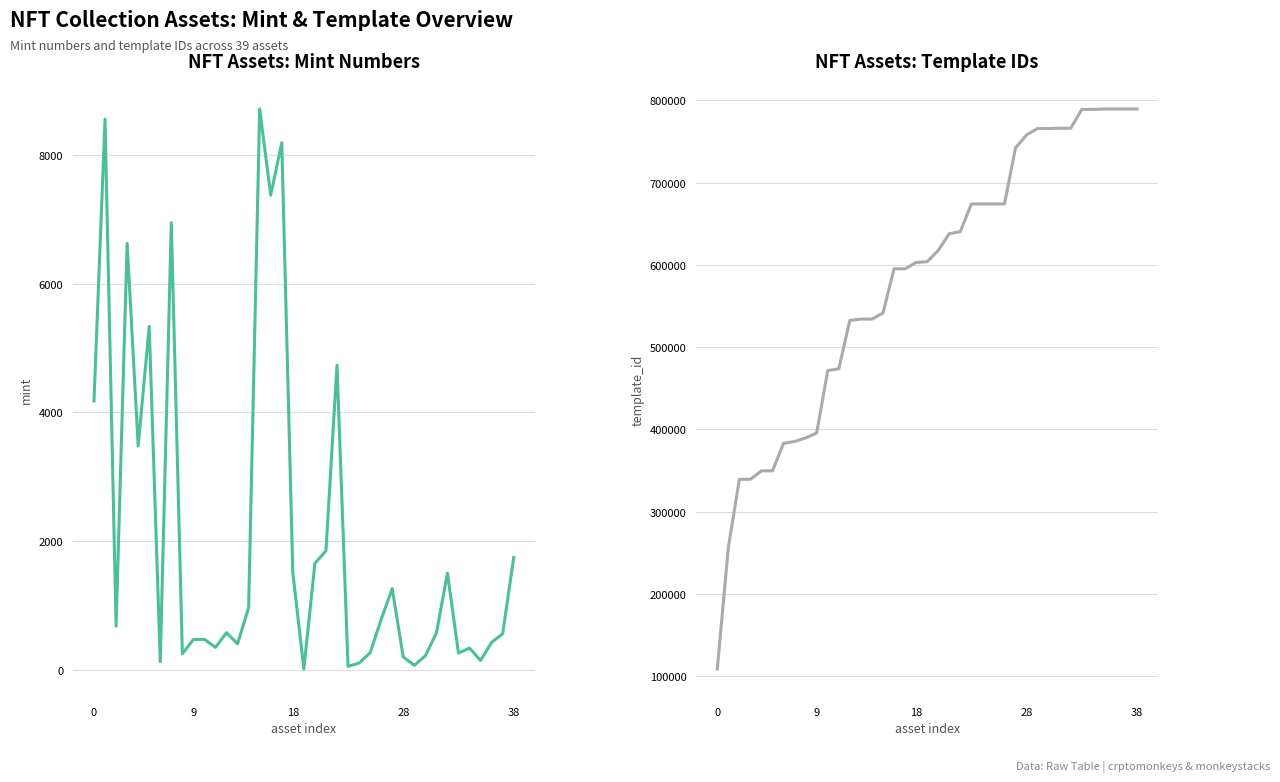

What is the average value of the mint series?

2099